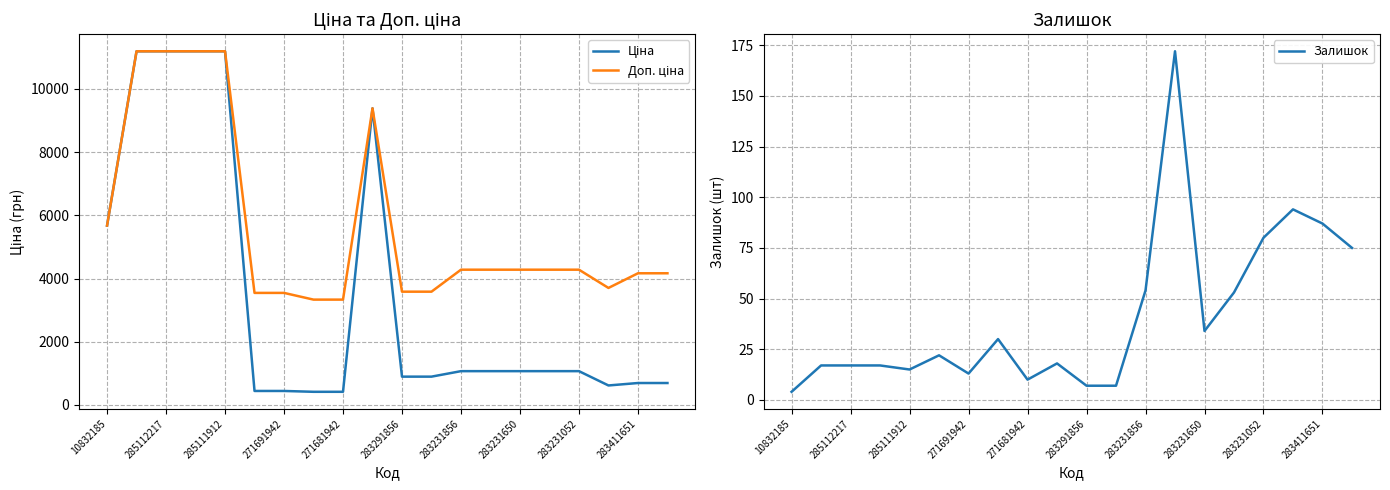

What is the smallest value displayed?

4.0